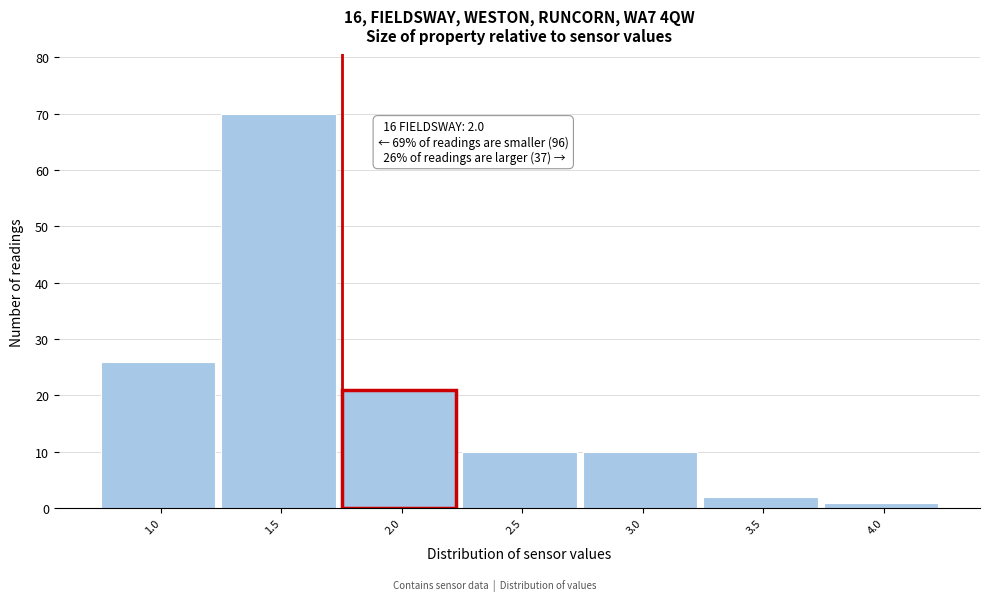

Reading right to left, list all the values displayed in this chart.

4.0=1	3.5=2	3.0=10	2.5=10	2.0=21	1.5=70	1.0=26